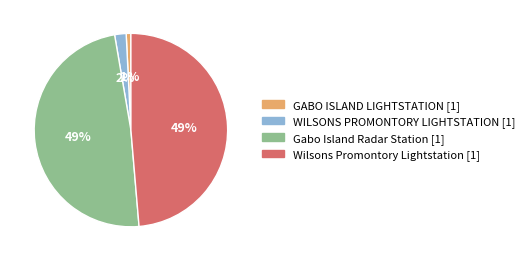

Approximately how many times larger is the value at Gabo Island Radar Station compared to Wilsons Promontory Lightstation?

1.0